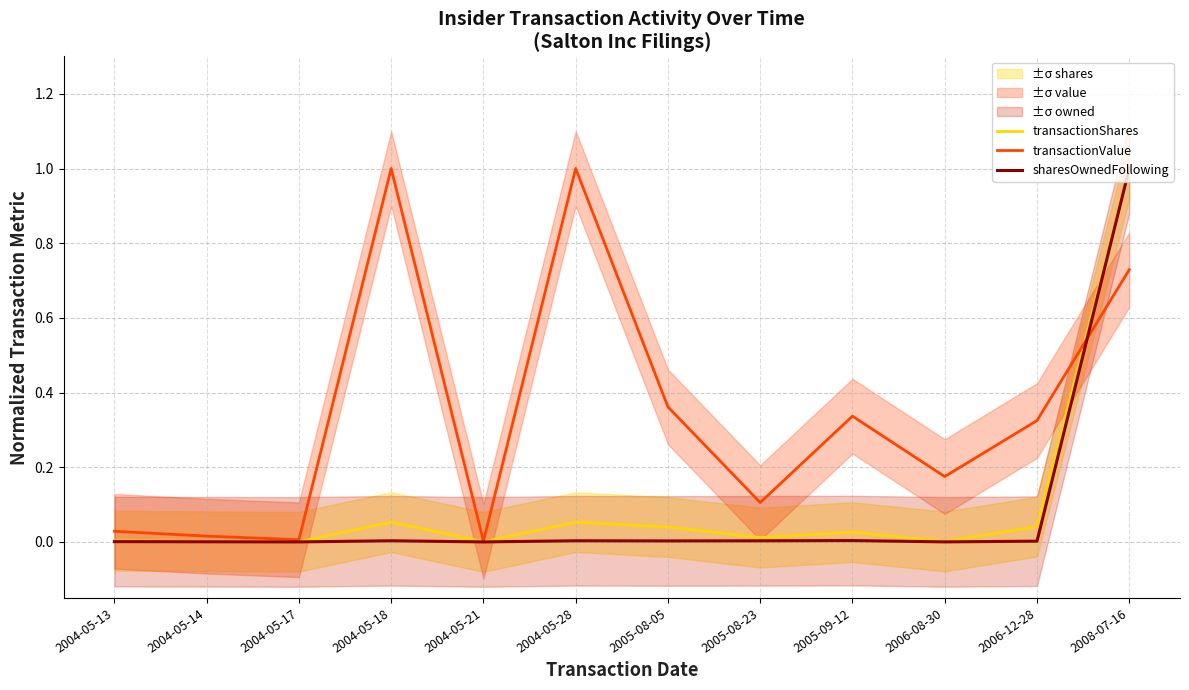

True or false: transactionShares and sharesOwnedFollowing intersect in this chart.

False